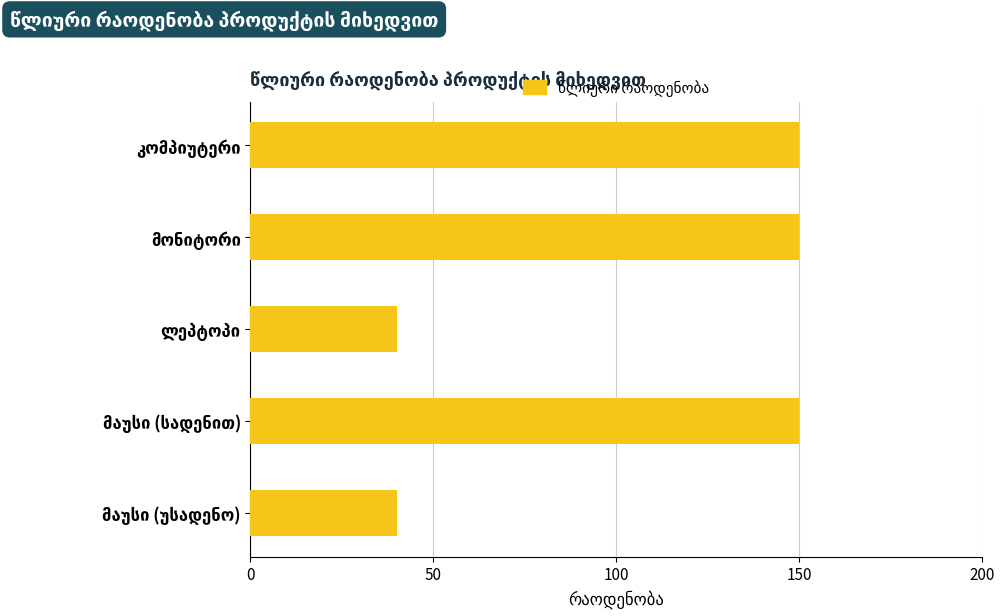

What is the difference between the maximum and minimum values?

110